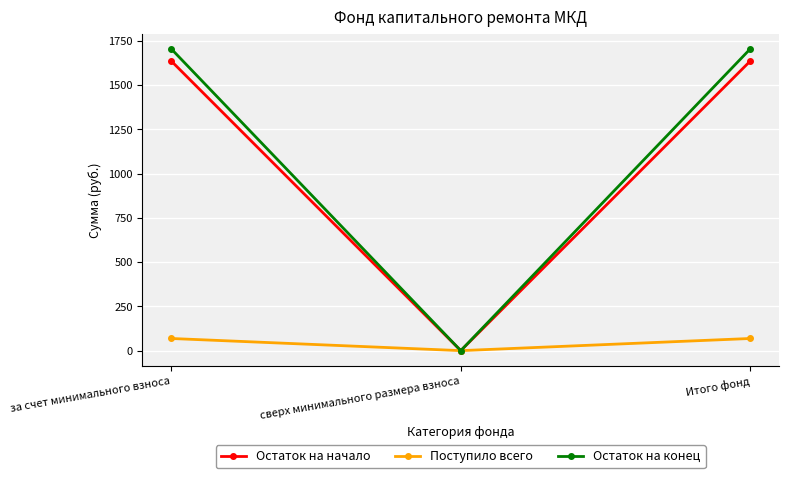

Is the value of Поступило всего at Итого фонд greater than the value of Остаток на конец at сверх минимального размера взноса?

Yes